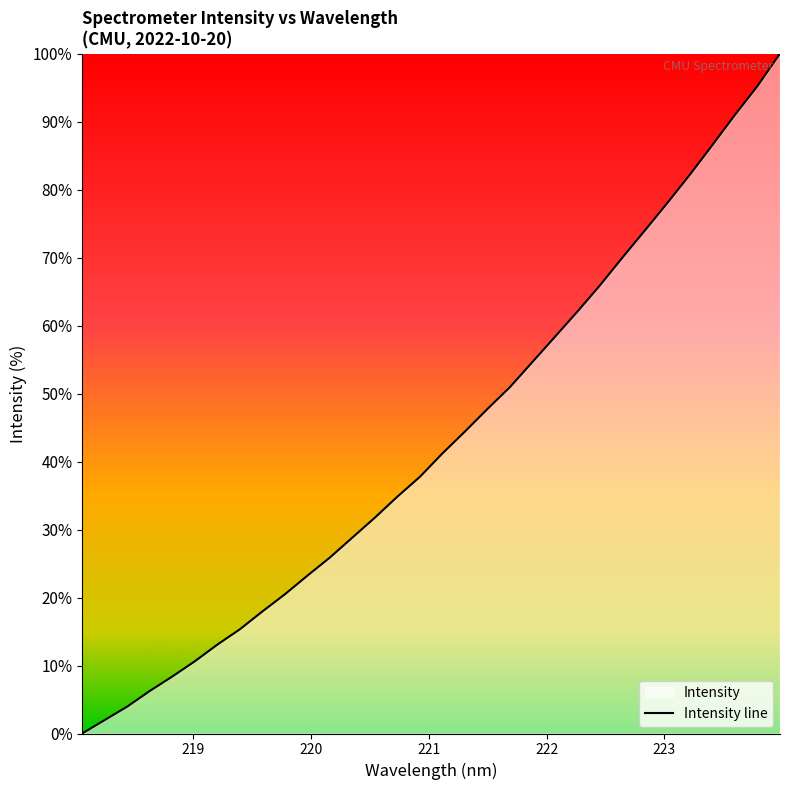

List the labels in order of value, smallest first.

218.0596, 218.2508, 218.442, 218.6332, 218.8244, 219.0156, 219.2067, 219.3979, 219.589, 219.7801, 219.9712, 220.1623, 220.3533, 220.5444, 220.7354, 220.9264, 221.1174, 221.3083, 221.4993, 221.6902, 221.8812, 222.0721, 222.263, 222.4538, 222.6447, 222.8355, 223.0264, 223.2172, 223.408, 223.5987, 223.7895, 223.9802